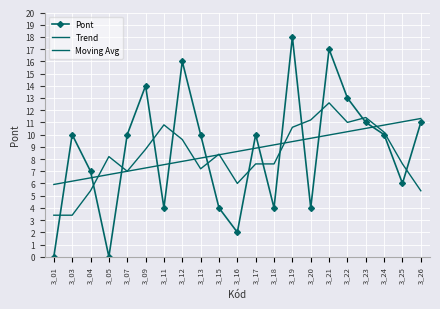

What is the spread (max minus min) of values at 3_25?

5.1